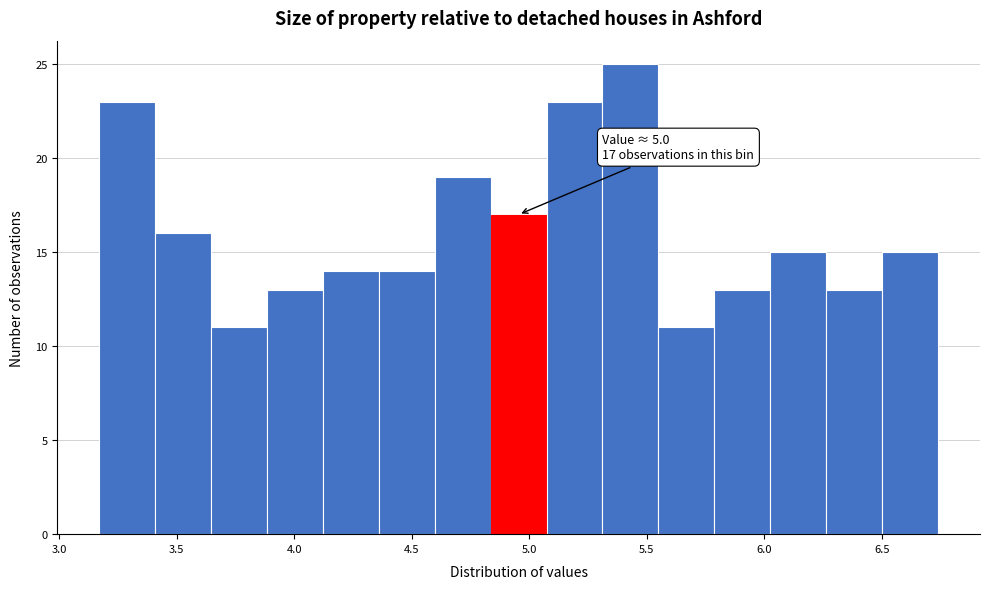

Over which range of the x-axis is the bar tallest?

5.30 to 5.55